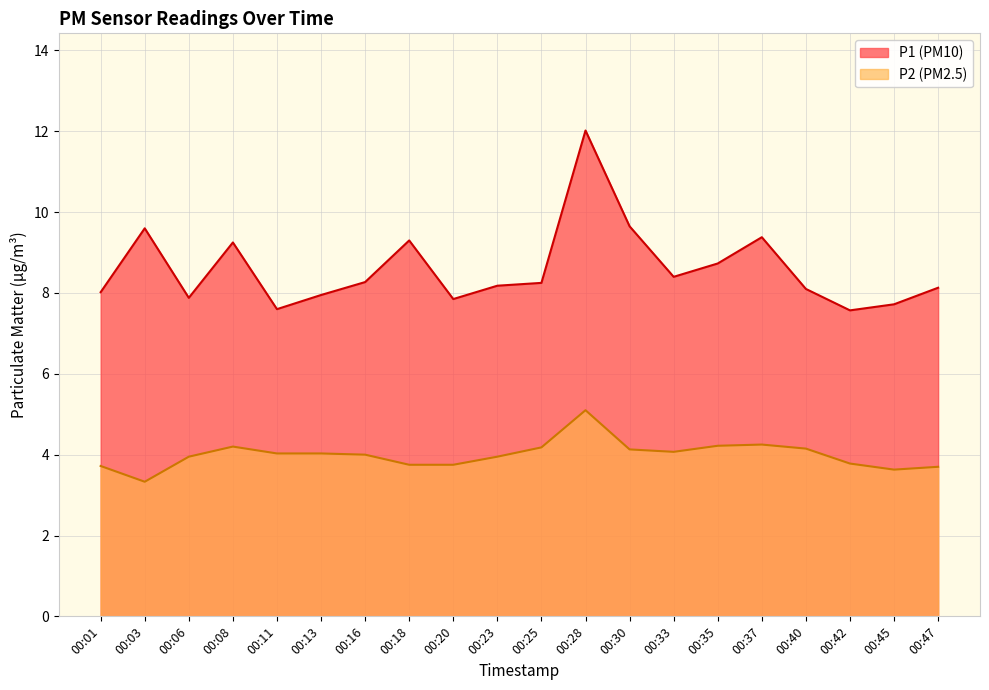

Where does the P2 series first go above 4?

00:08